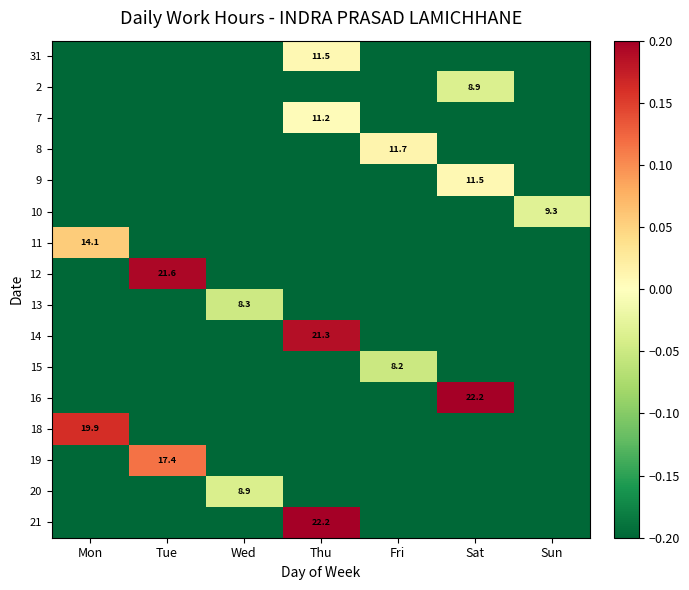

True or false: 31 has a value of 2.5 at Thu.

False